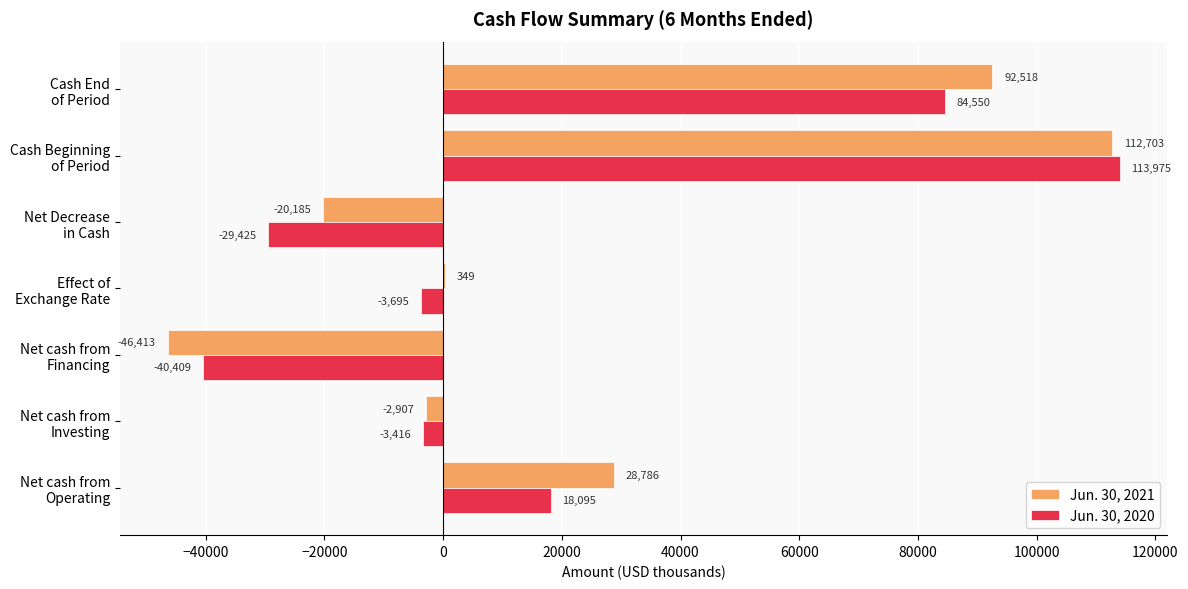

What is the sum of all Jun. 30, 2021 values?

164851